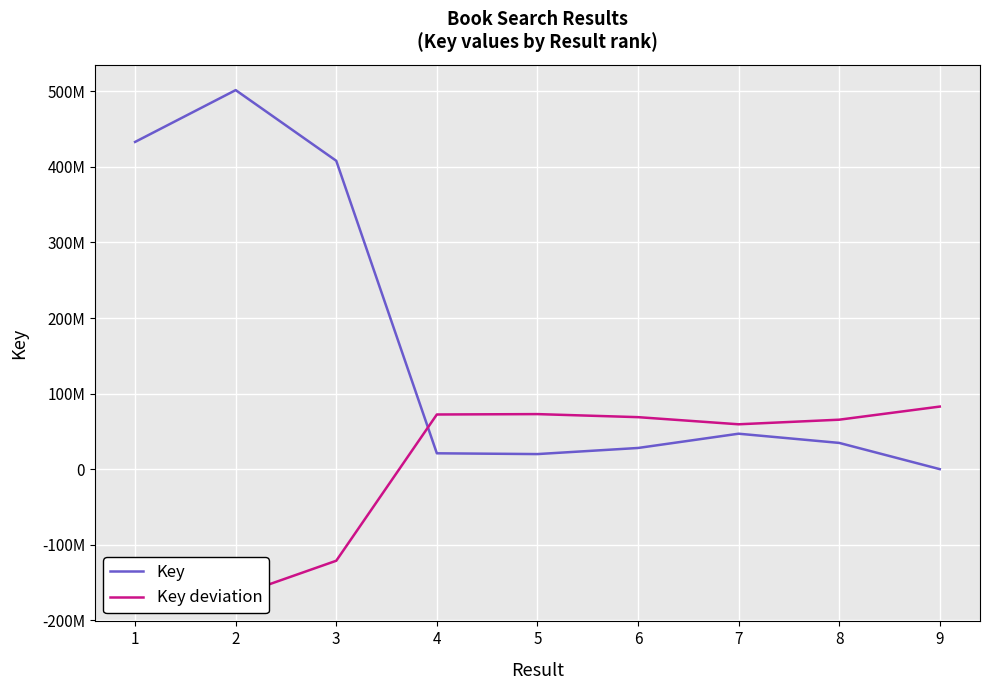

Is it true that Key deviation equals -167773791.7 at 2?

True